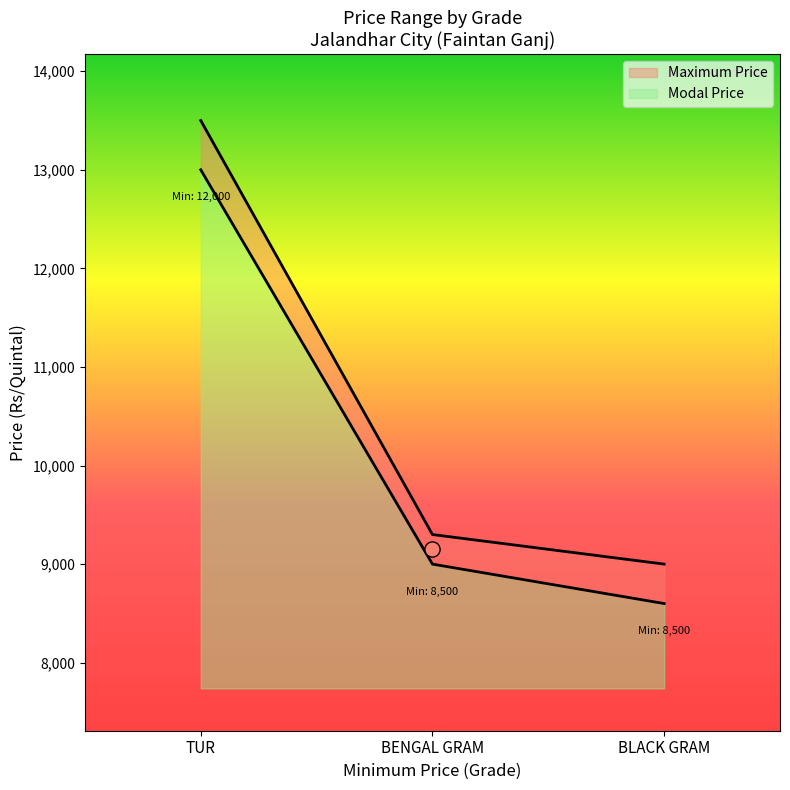

Which series has the largest total across all categories?

Maximum Price